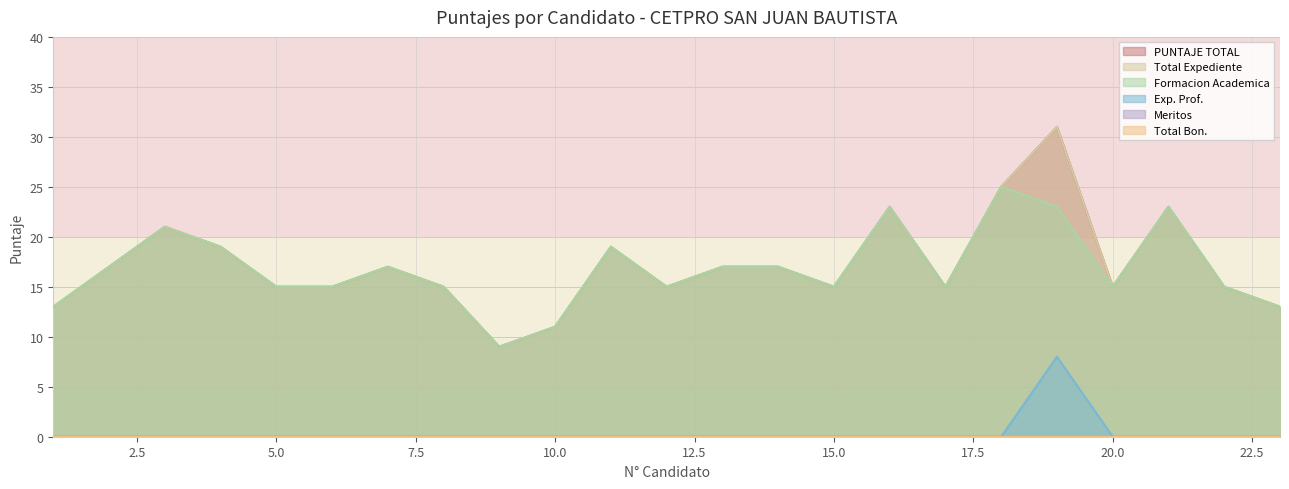

True or false: Formacion Academica and Total Expediente intersect in this chart.

False